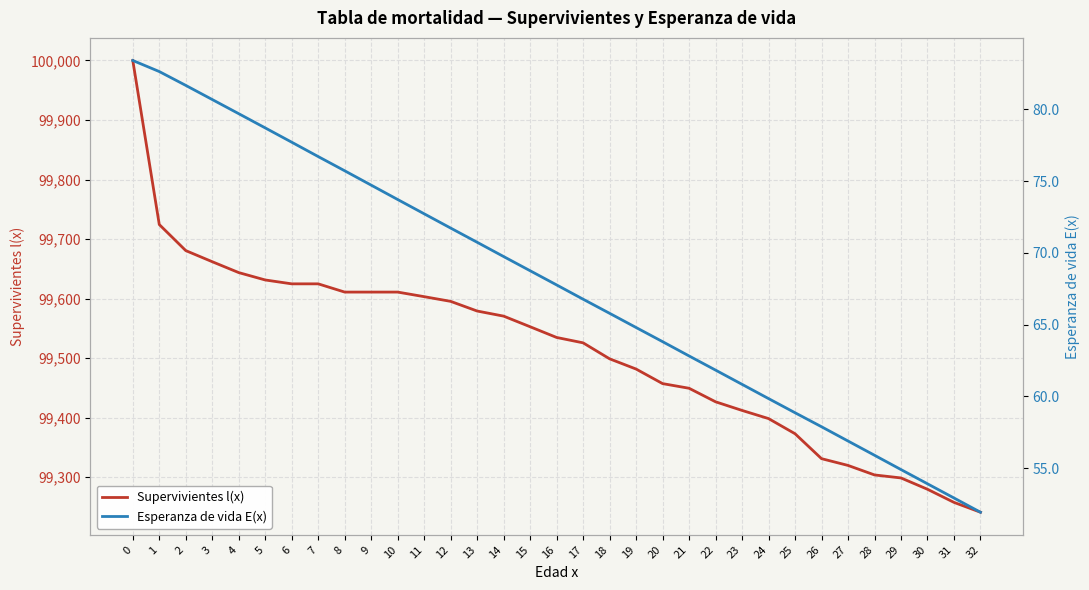

True or false: Supervivientes l(x) and Esperanza de vida E(x) intersect in this chart.

False